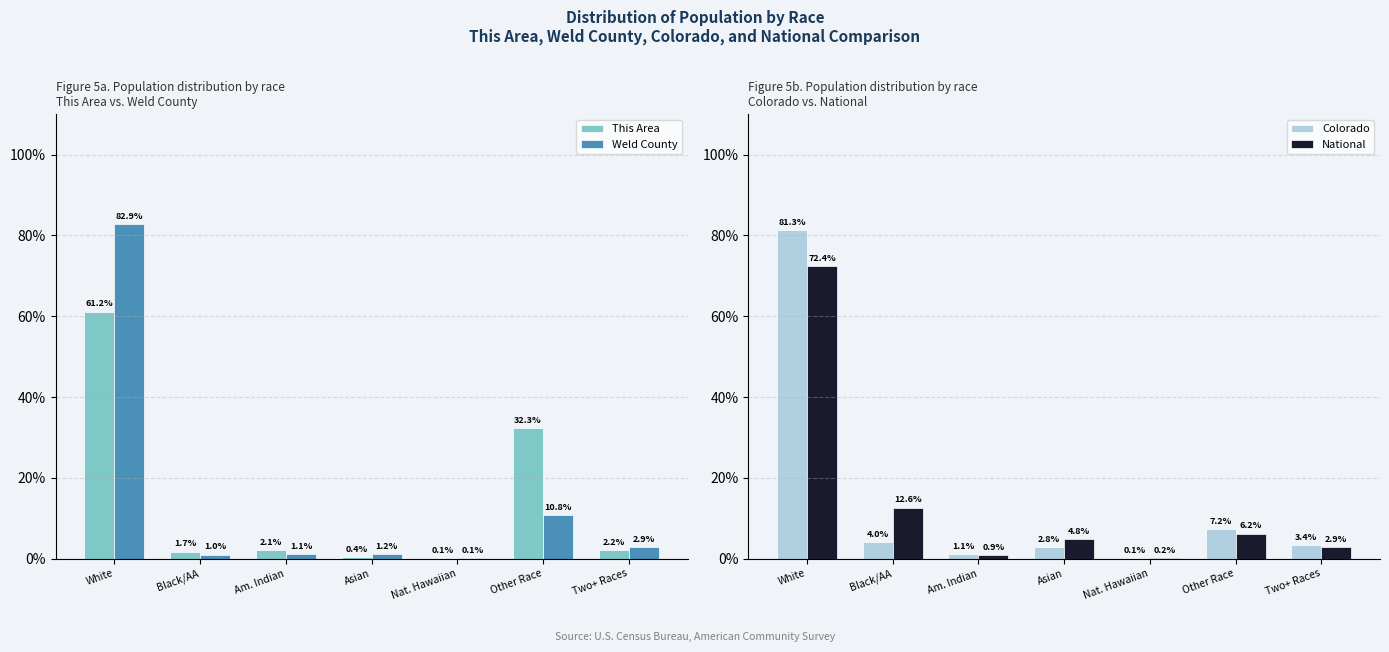

What is the total value across all series at Asian?

9.1